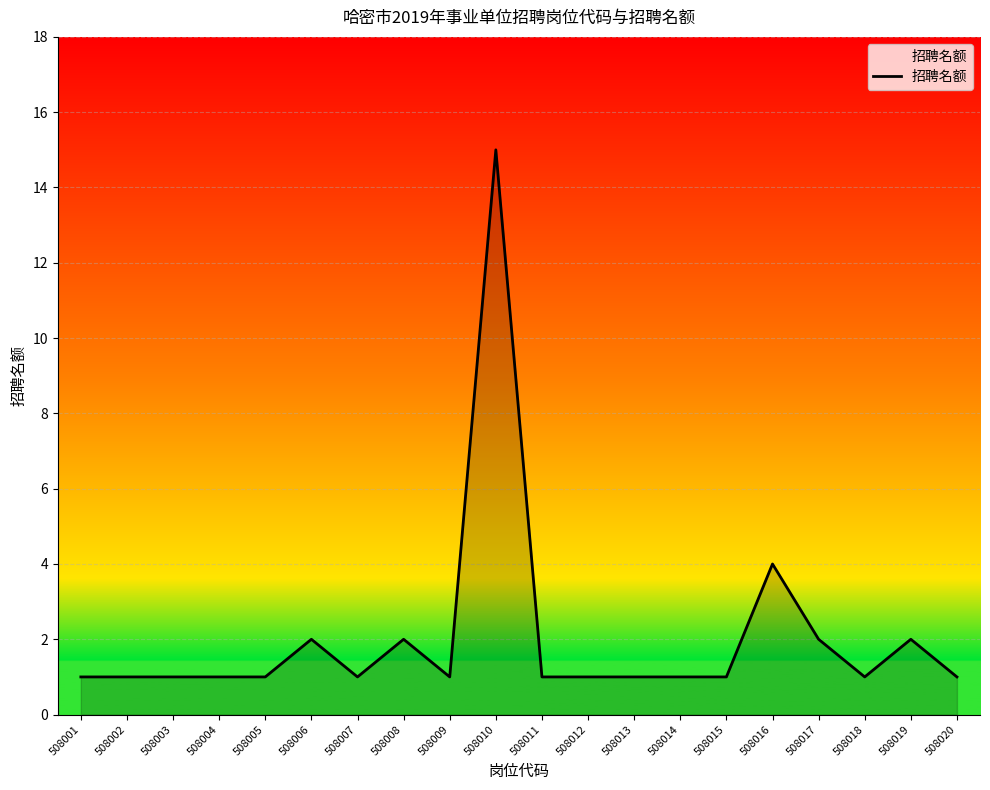

Reading left to right, transcribe all the data shown in this chart.

1	1	1	1	1	2	1	2	1	15	1	1	1	1	1	4	2	1	2	1